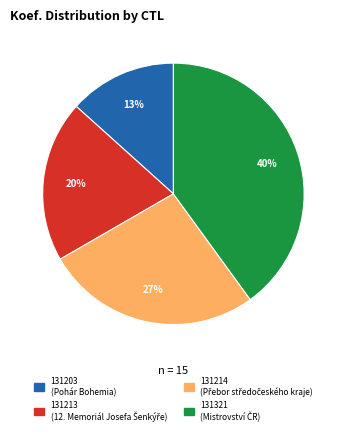

To the nearest percent, what is the combined percentage of 131214 and 131203?

40%